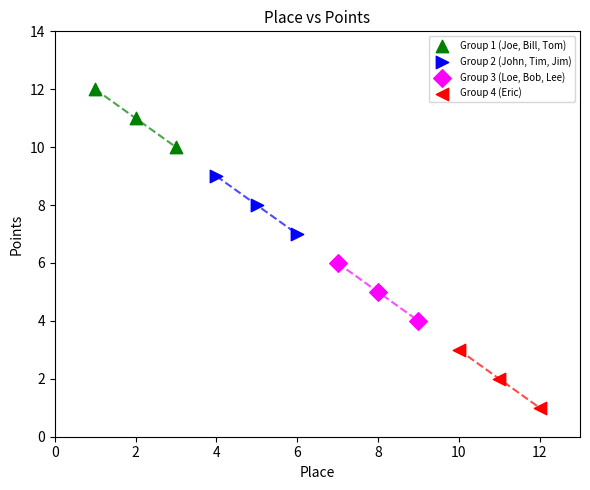

What are all the series names shown in the legend?

Group 1 (Joe, Bill, Tom), Group 2 (John, Tim, Jim), Group 3 (Loe, Bob, Lee), Group 4 (Eric)